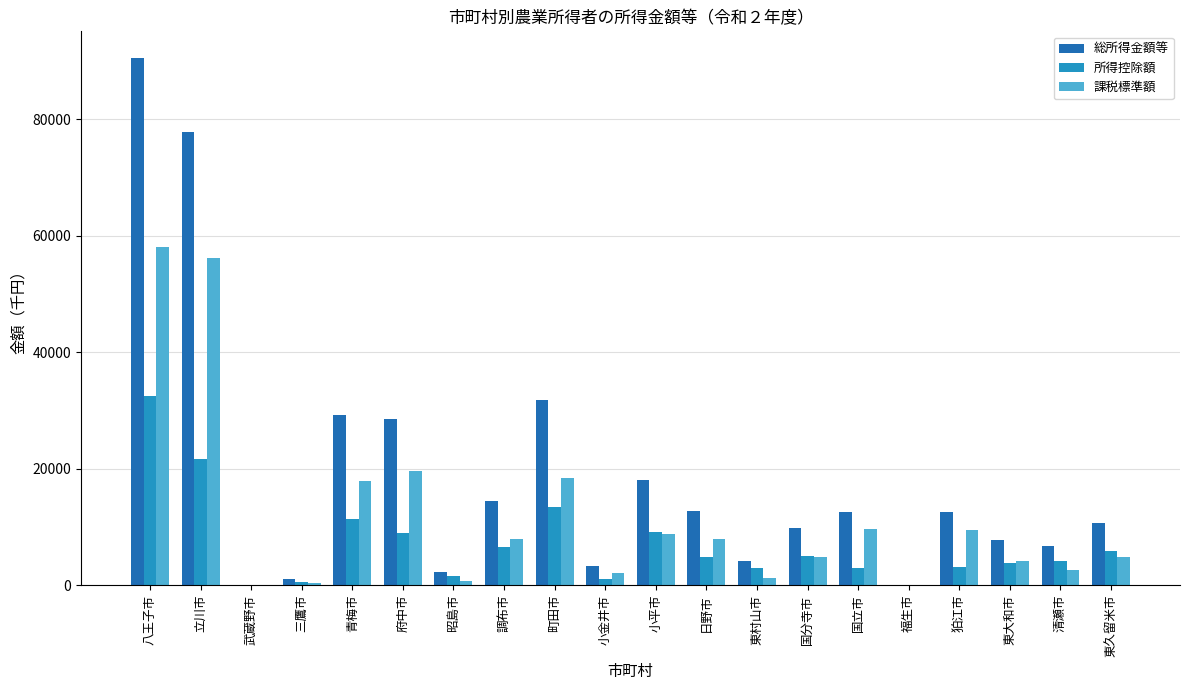

What is the sum of the 課税標準額 values at 立川市 and 清瀬市?

58814